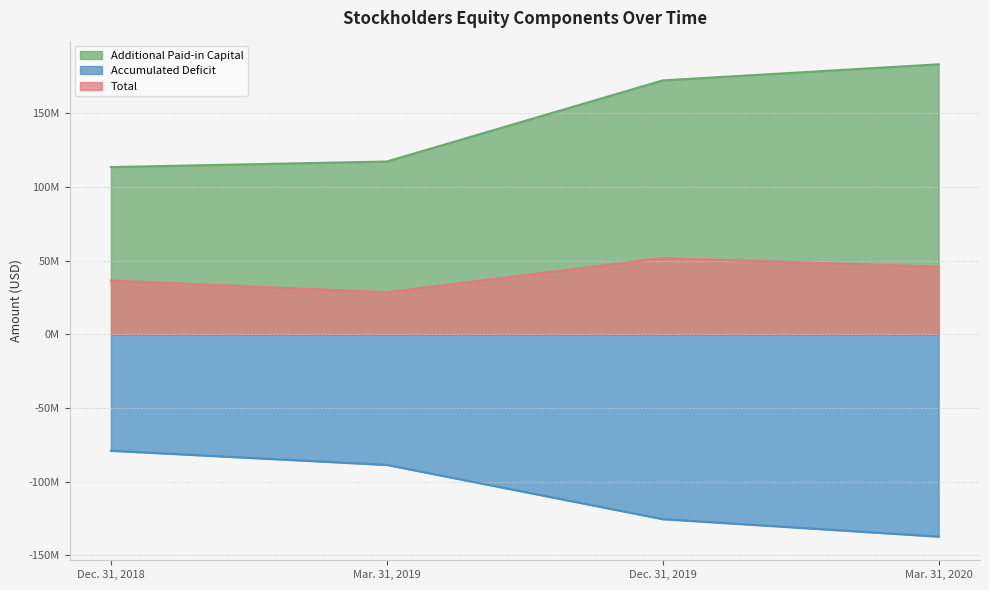

Reading left to right, list all the values displayed in this chart.

Additional Paid-in Capital: Dec. 31, 2018=113378000	Mar. 31, 2019=117158000	Dec. 31, 2019=172184000	Mar. 31, 2020=183116000
Accumulated Deficit: Dec. 31, 2018=-79070000	Mar. 31, 2019=-88683000	Dec. 31, 2019=-125459000	Mar. 31, 2020=-137316000
Total: Dec. 31, 2018=36396000	Mar. 31, 2019=28478000	Dec. 31, 2019=51652000	Mar. 31, 2020=45804000